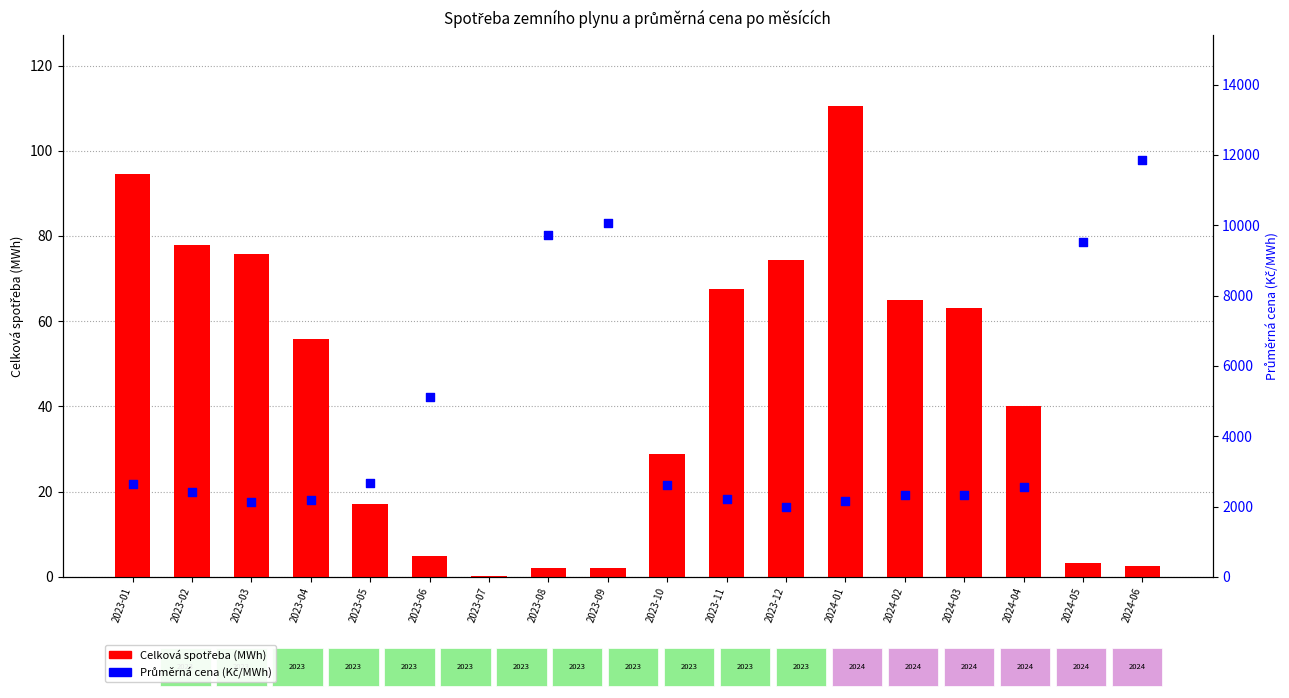

Is the value of Průměrná cena (Kč/MWh) at 2023-07 greater than the value of Celková spotřeba (MWh) at 2023-07?

Yes